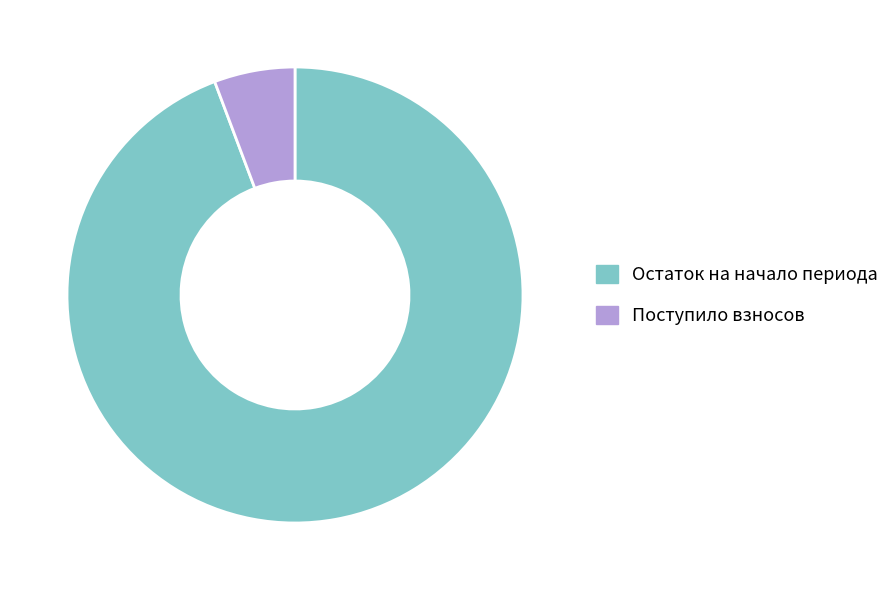

Which category accounts for the majority?

Остаток на начало периода